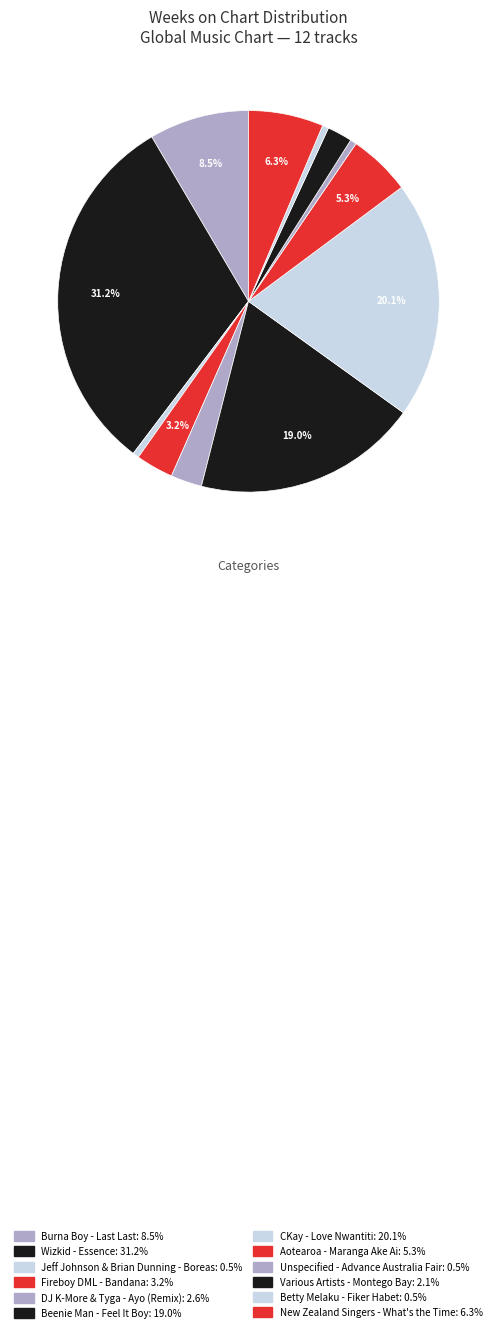

Which slice is the largest?

Wizkid - Essence